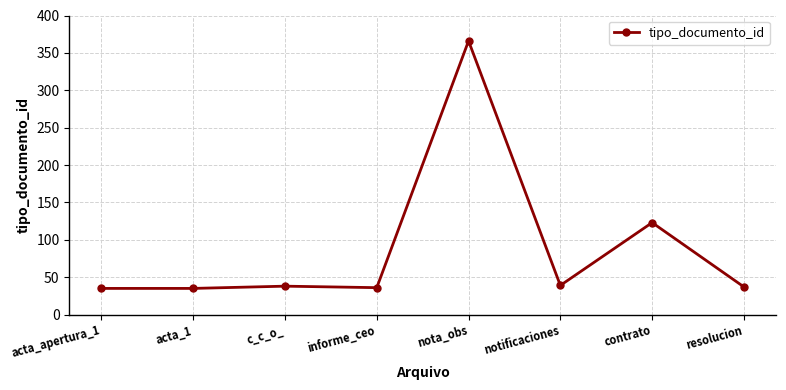

What position from the left is acta_apertura_1?

1